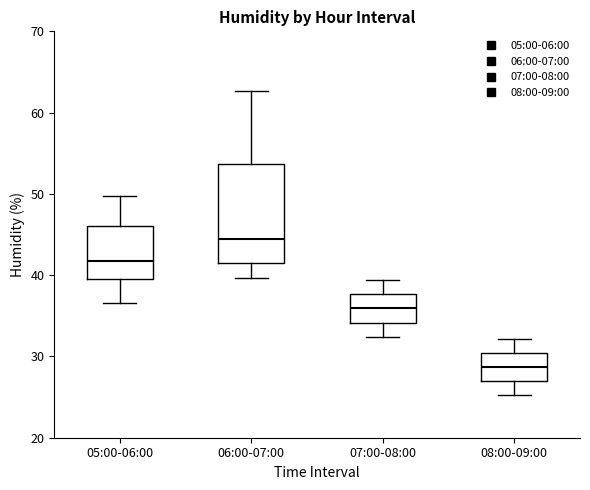

Reading left to right, read every box against the y-axis: the position of its median line, the range the box covers, and the ends of its whiskers. The values are not printed on the chart, so give them approximately, as read against the axis.

05:00-06:00: median 42, box 40 to 46, whiskers 37 to 50
06:00-07:00: median 45, box 42 to 54, whiskers 40 to 63
07:00-08:00: median 36, box 34 to 38, whiskers 32 to 39
08:00-09:00: median 29, box 27 to 30, whiskers 25 to 32